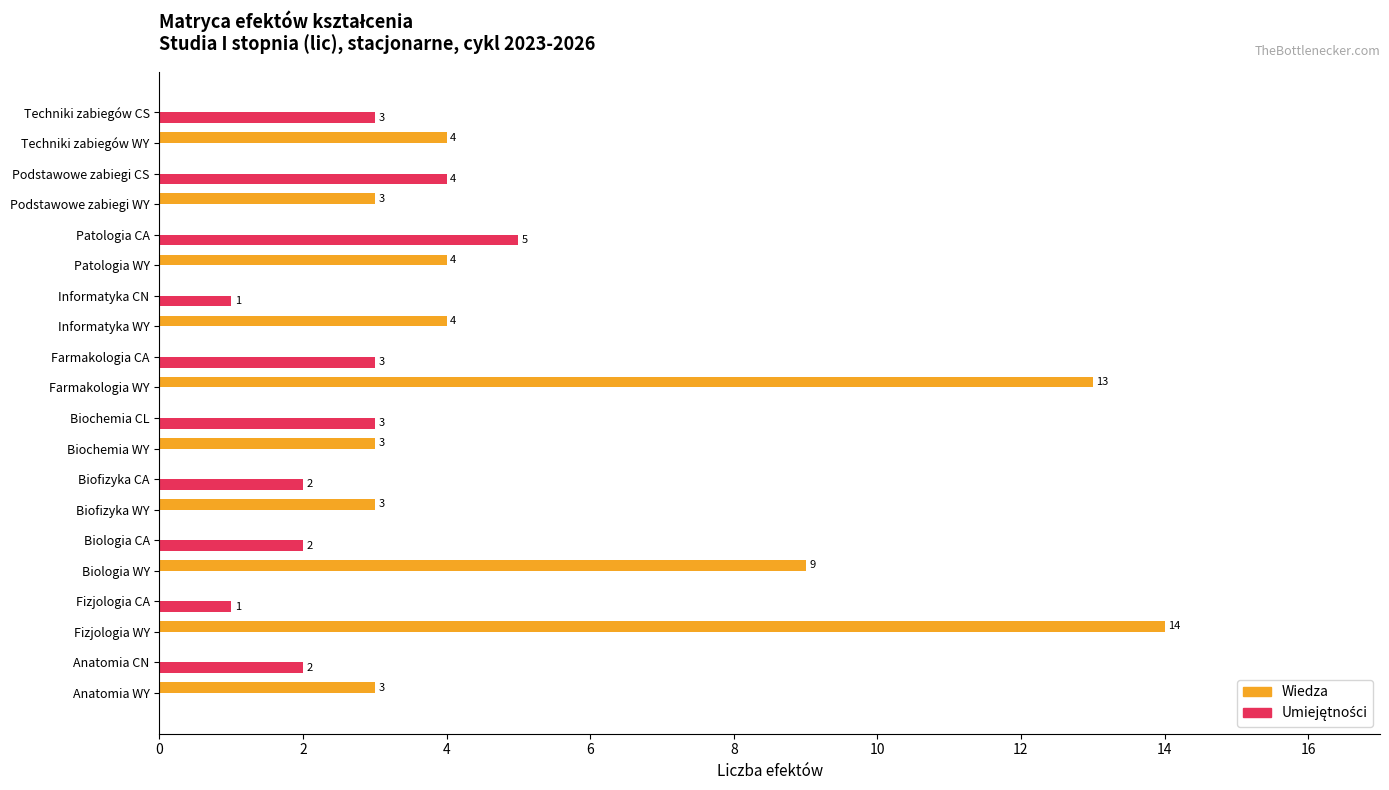

What value does the Wiedza series have at Informatyka WY?

4